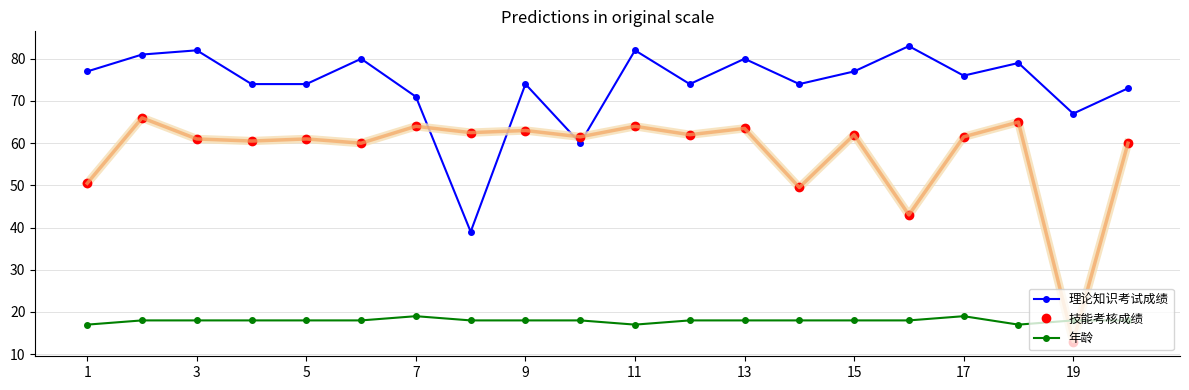

Which series has the largest total across all categories?

理论知识考试成绩